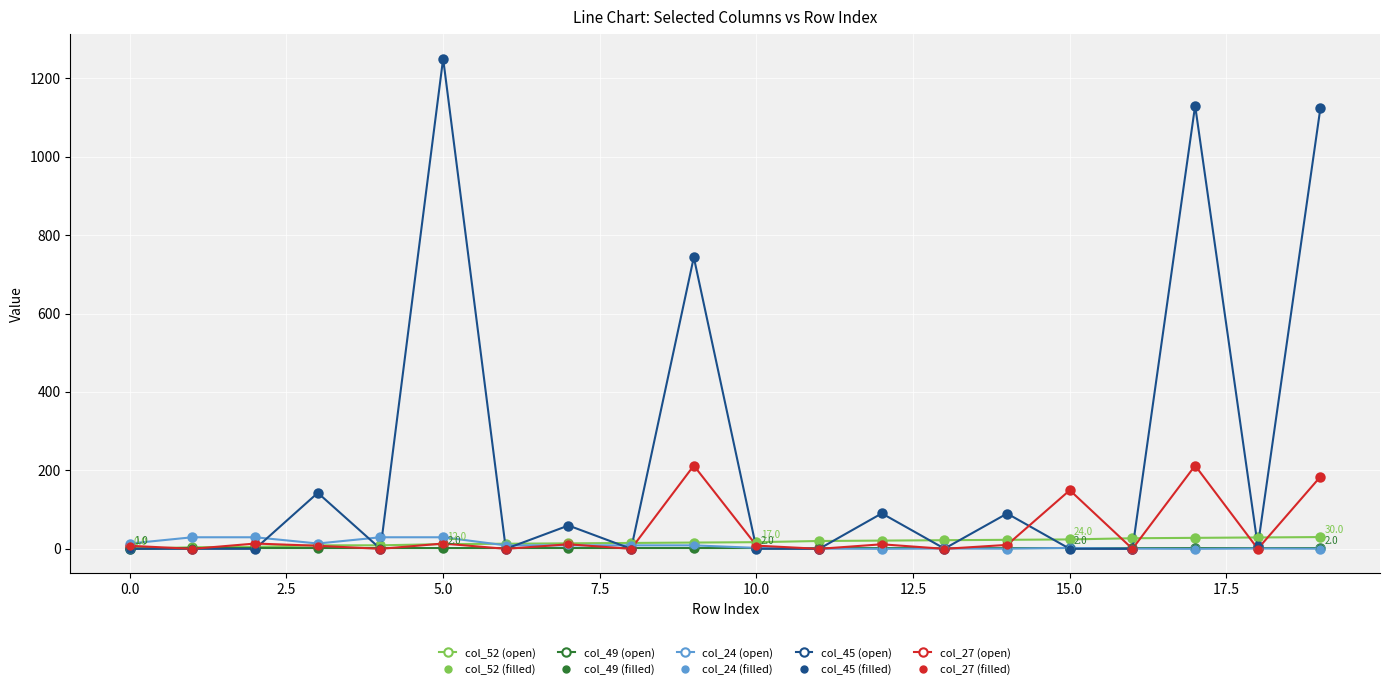

Is this an area chart (filled region under the line)?

No